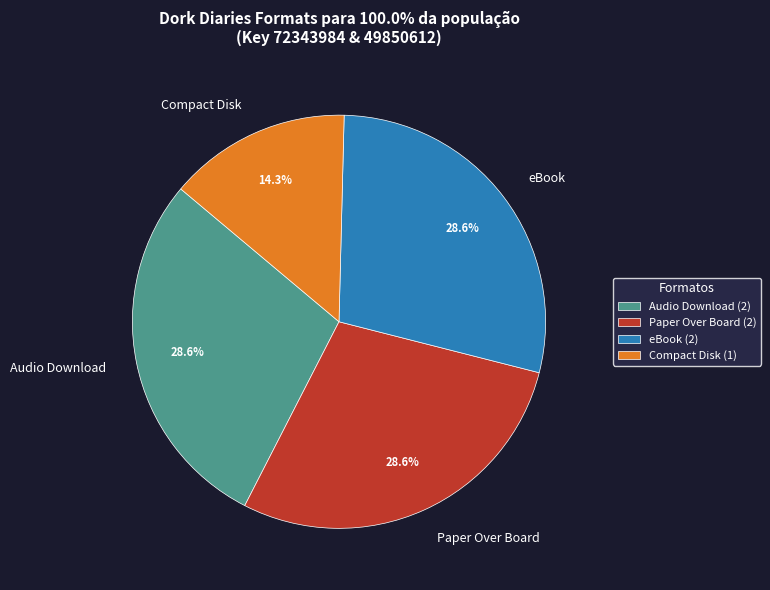

Is there any slice that represents more than half of the pie?

No